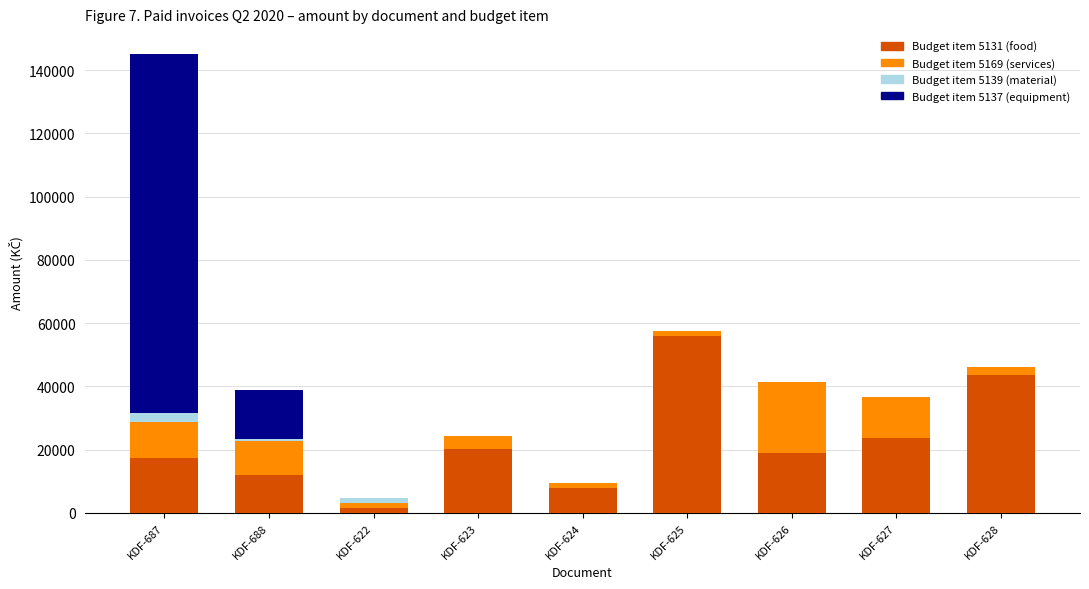

At which category is the sum across all series the highest?

KDF-687